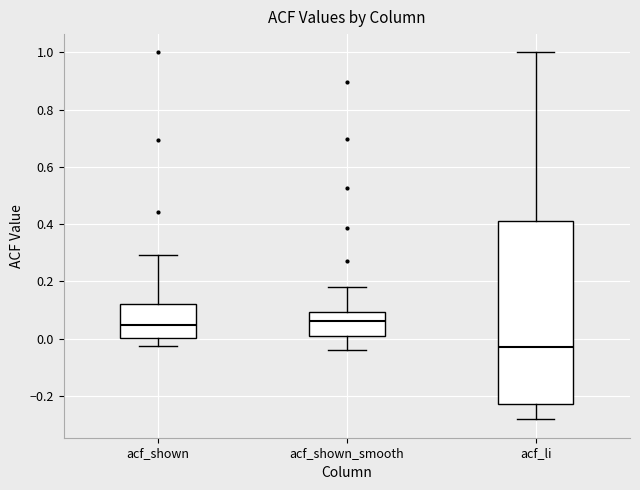

Which box is the tallest, from its lower edge to its upper edge?

acf_li